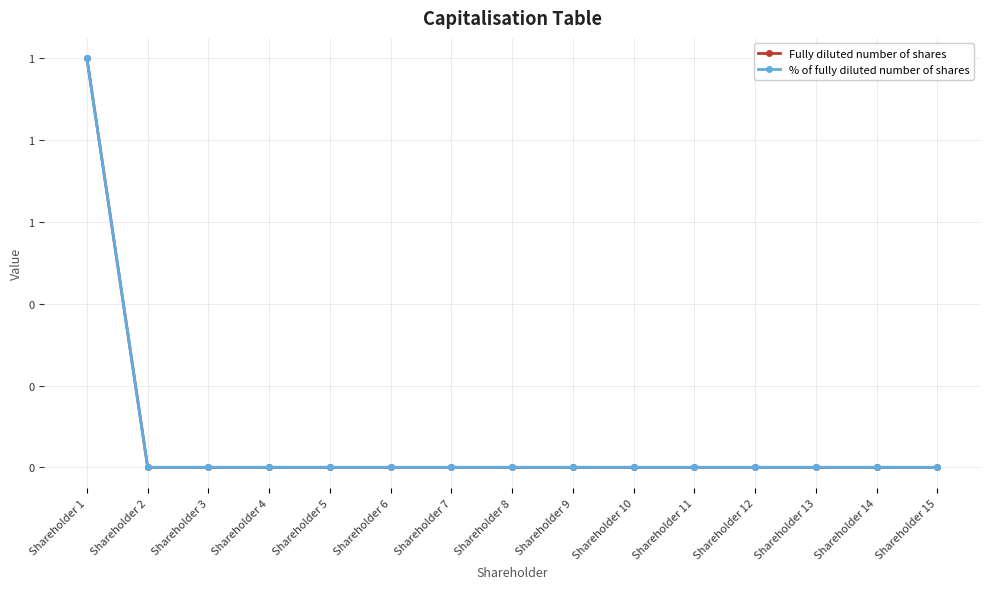

Is this an area chart (filled region under the line)?

No